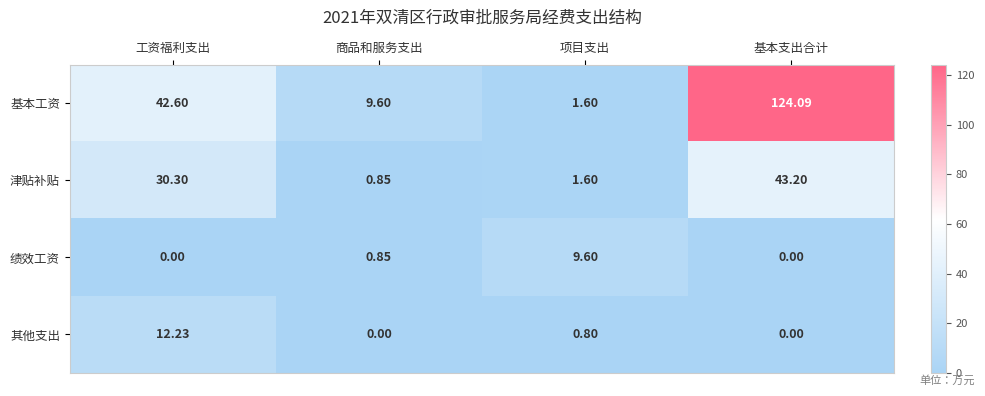

Which series has the widest spread of values?

基本工资